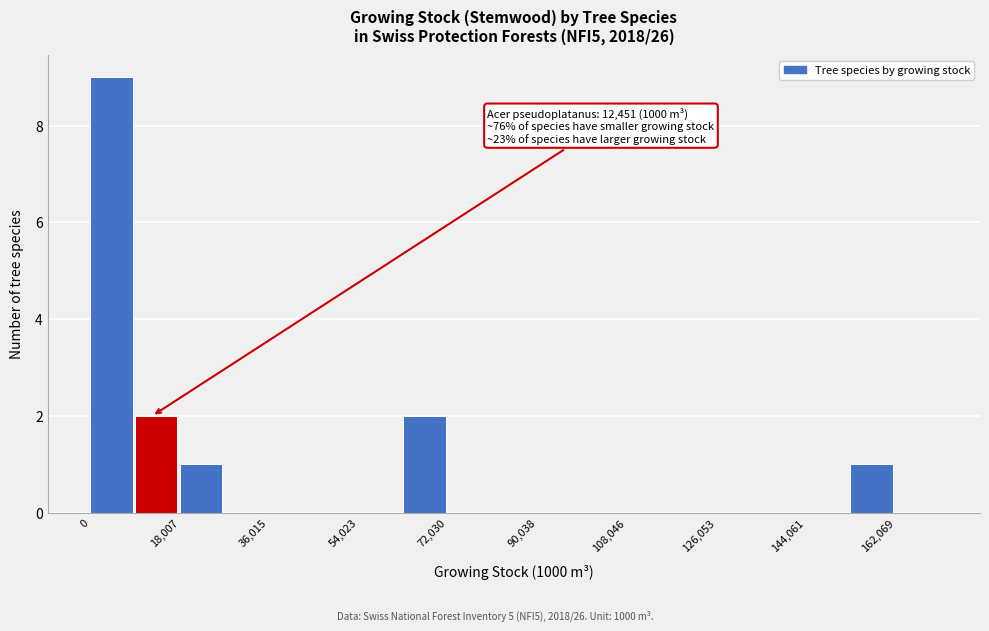

Which range on the x-axis has the tallest bar?

0 to 10000